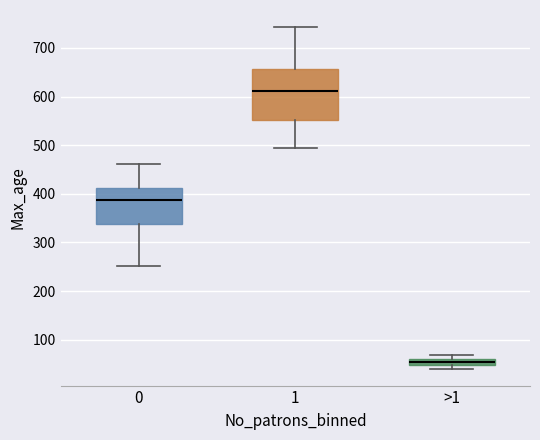

Which box is the tallest, from its lower edge to its upper edge?

1